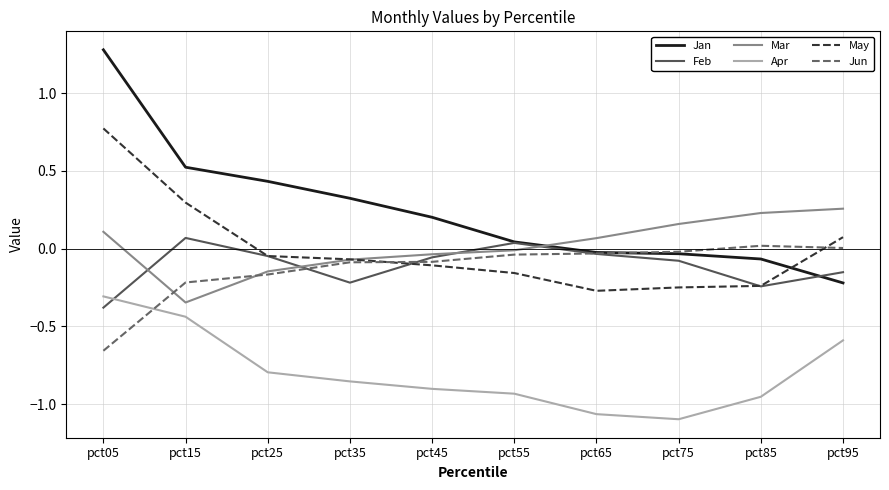

What are all the series names shown in the legend?

Jan, Feb, Mar, Apr, May, Jun